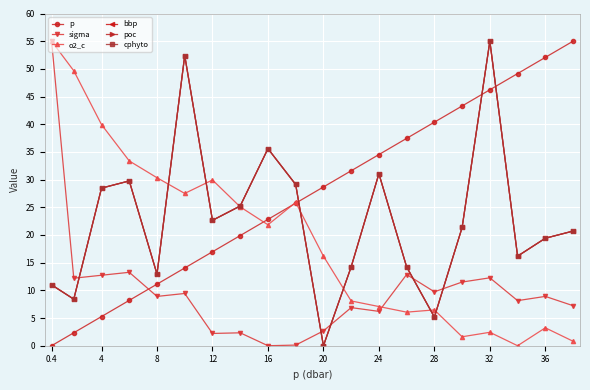

In cphyto, how many points are lower than both neighbors (excluding endpoints)?

6